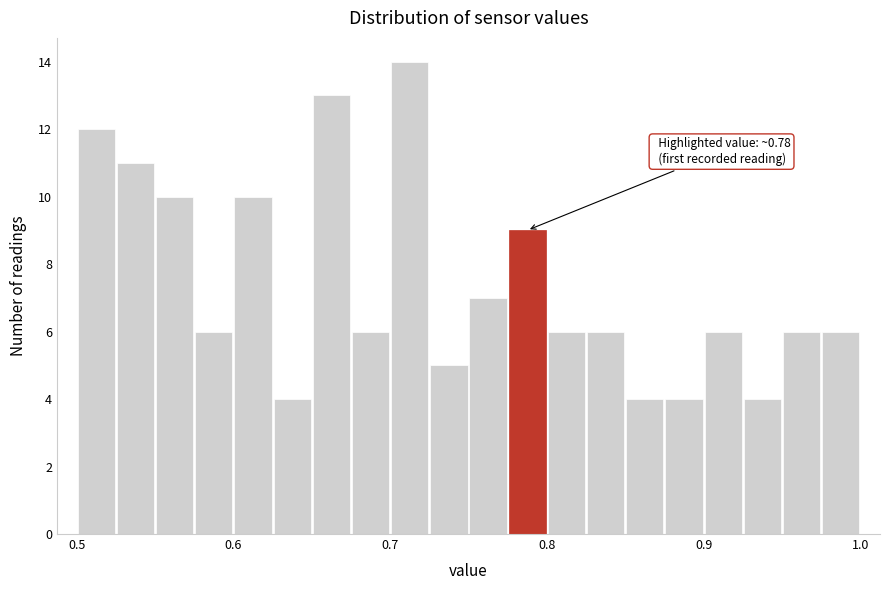

Around what value on the x-axis is the tallest bar? Give the approximate position of its centre, as read against the axis.

0.71